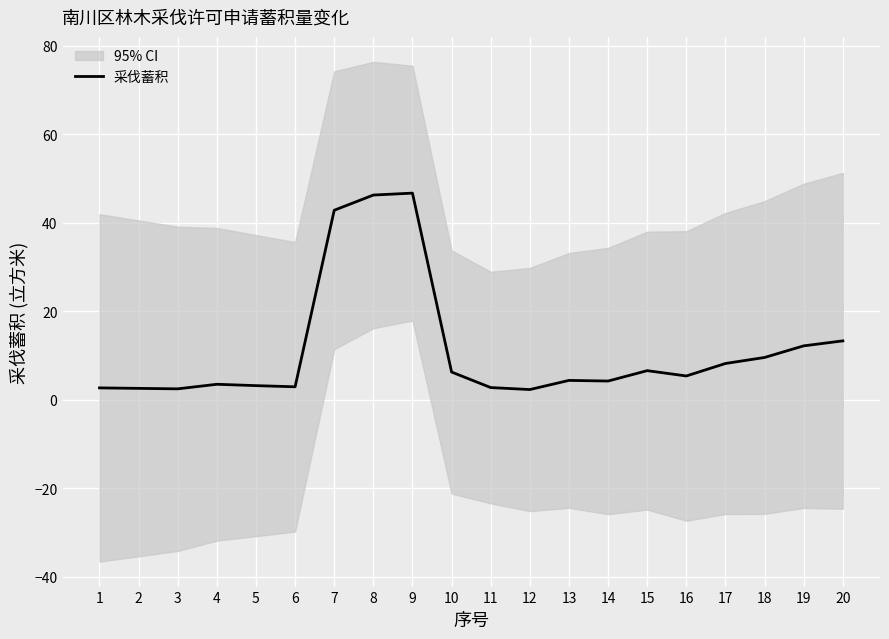

The value of 采伐蓄积 at 2 is 2.5. True or false?

True